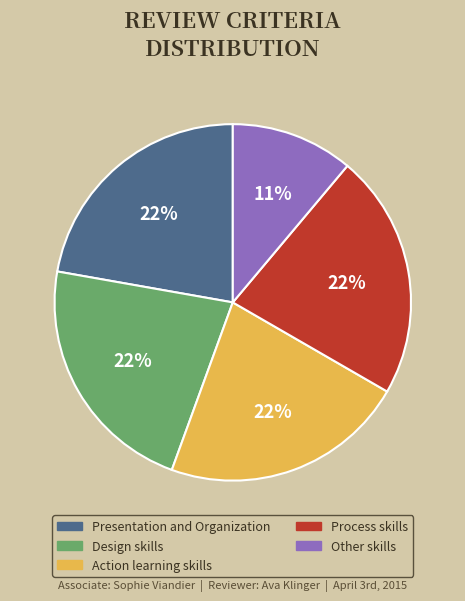

Which category has the smallest portion of the pie?

Other skills